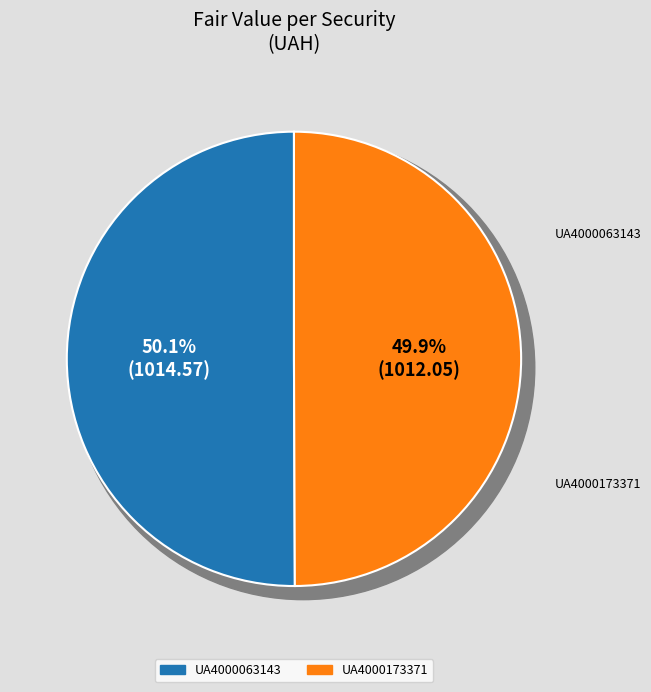

Rank the categories by value from lowest to highest.

UA4000173371, UA4000063143